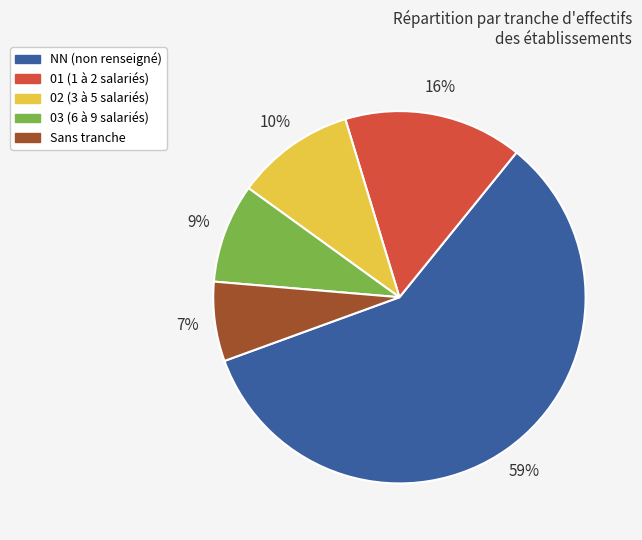

Is there any slice that represents more than half of the pie?

Yes